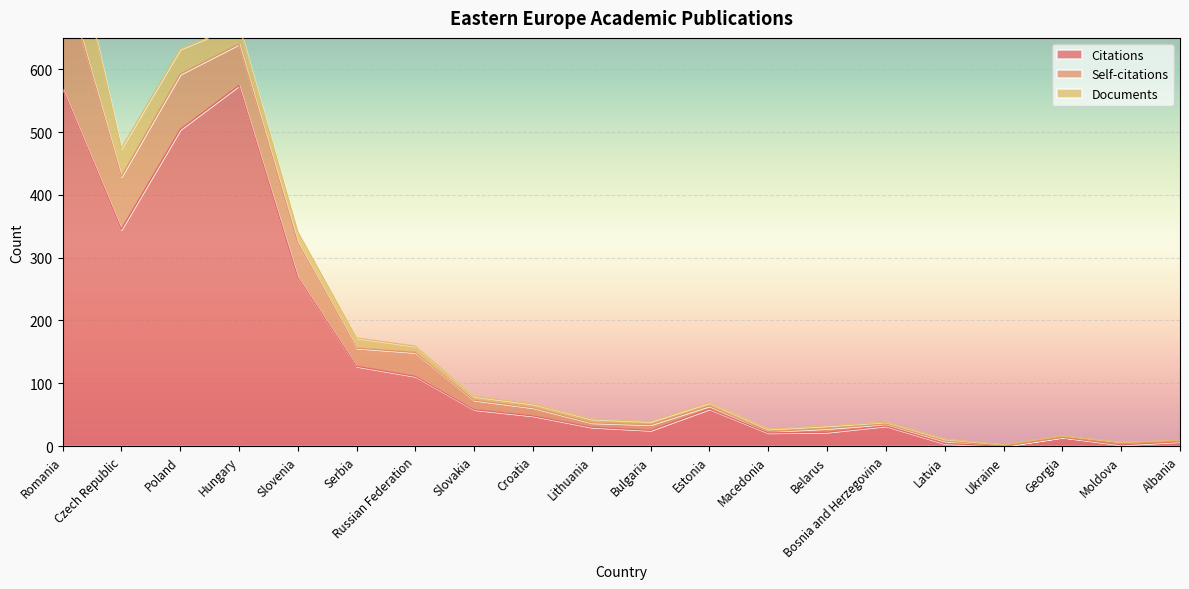

Is it true that Documents equals 3 at Bulgaria?

False